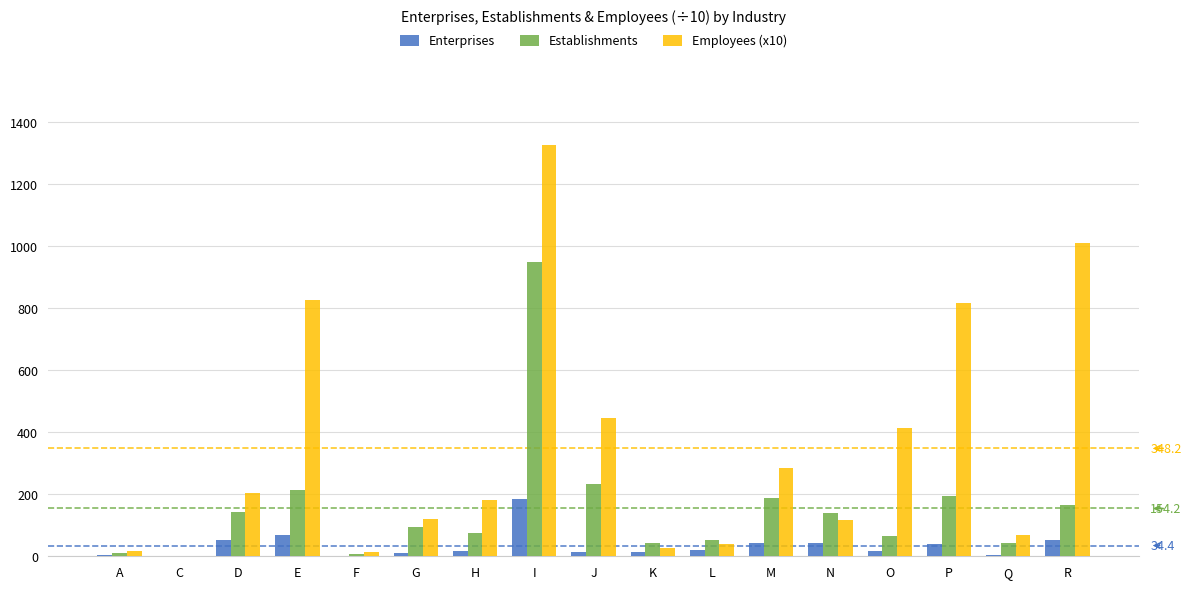

Which series changed the most between N and P?

Employees (x10)